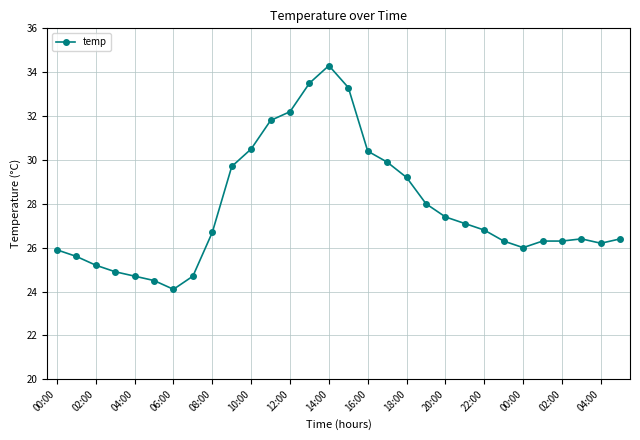

What is the value of the 3rd point from the left?

25.2